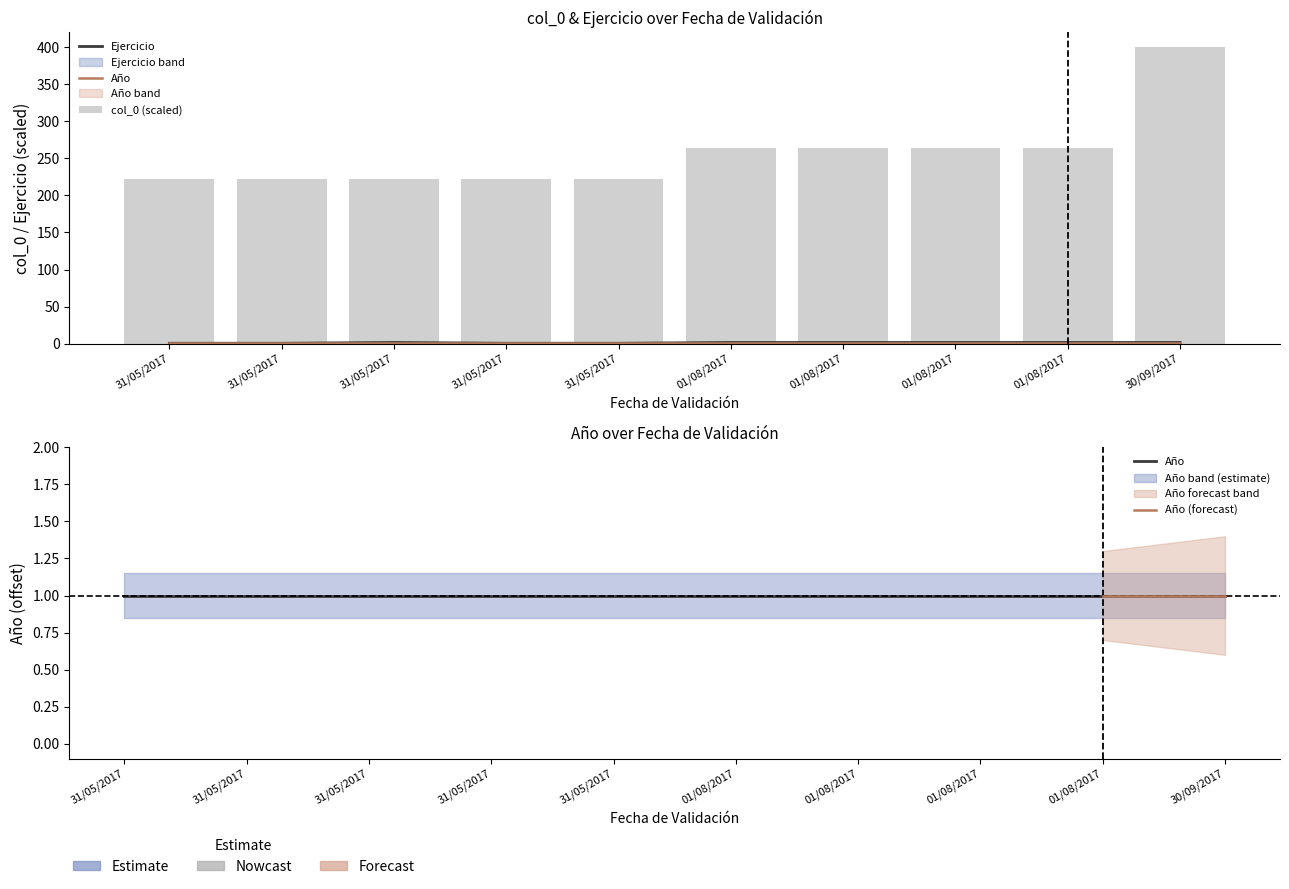

What is the label of the 7th bar from the right?

31/05/2017